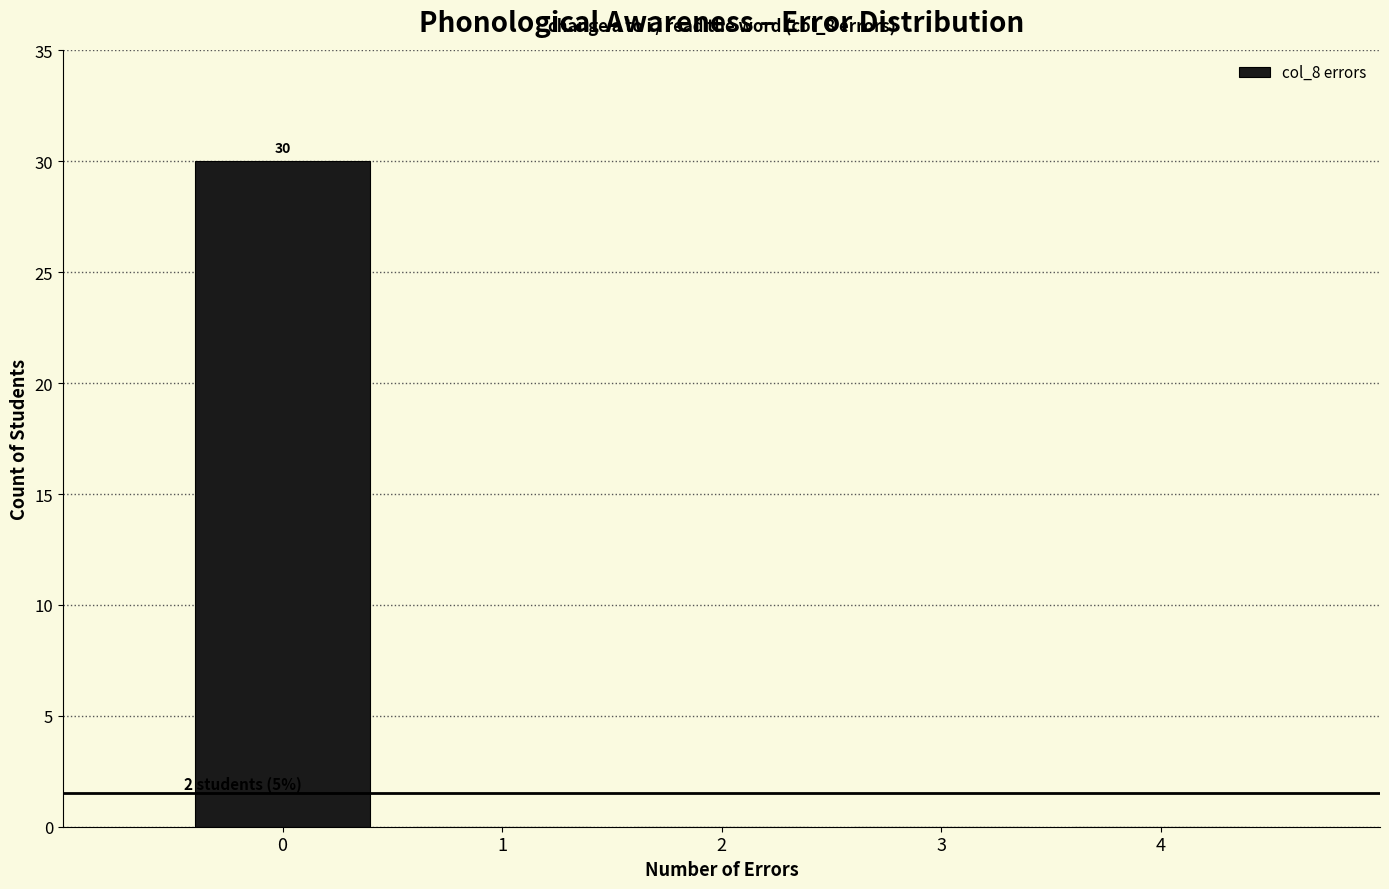

Which range on the x-axis has the tallest bar?

-0.5 to 0.5